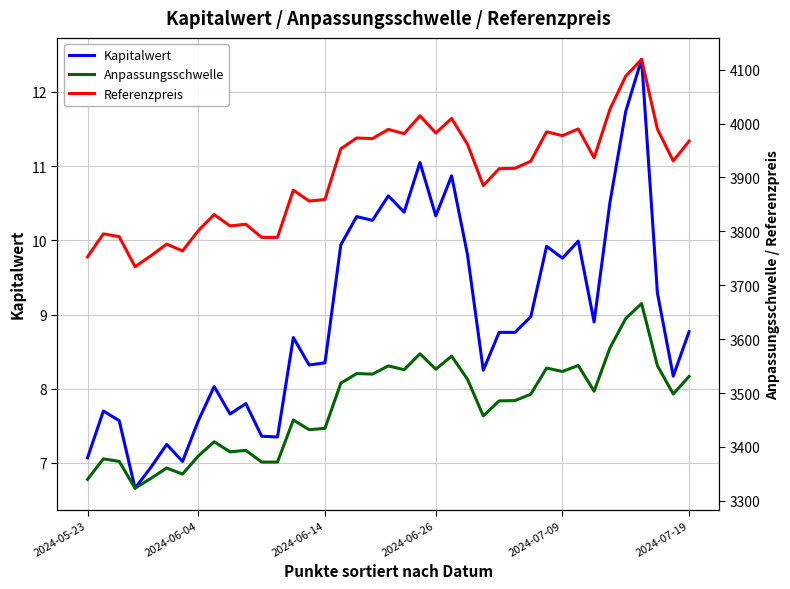

How many values in the Referenzpreis series exceed 3930?

20